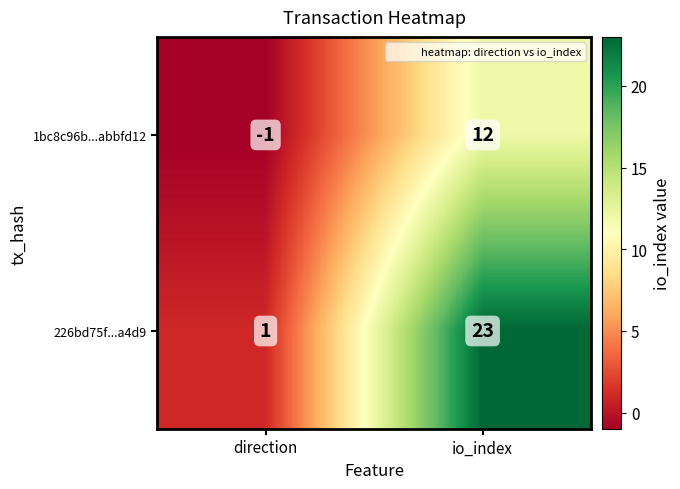

What is the difference between the maximum and minimum values in the 226bd75f...a4d9 series?

22